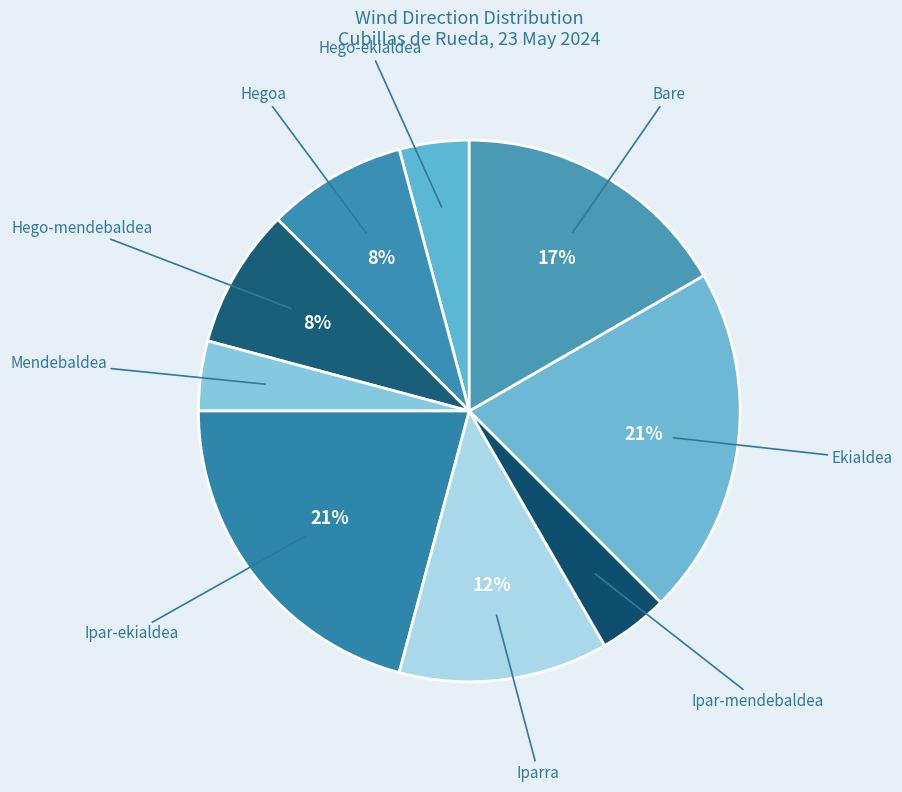

Is there a majority slice in this chart?

No